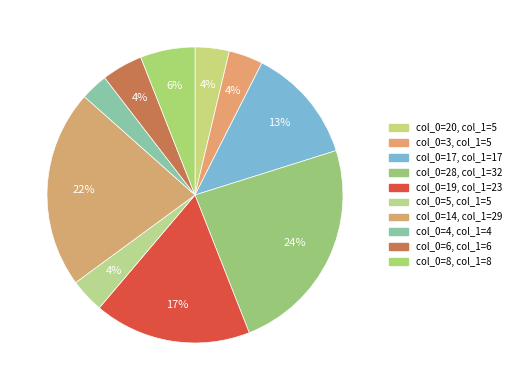

Which category has the biggest portion of the pie?

28